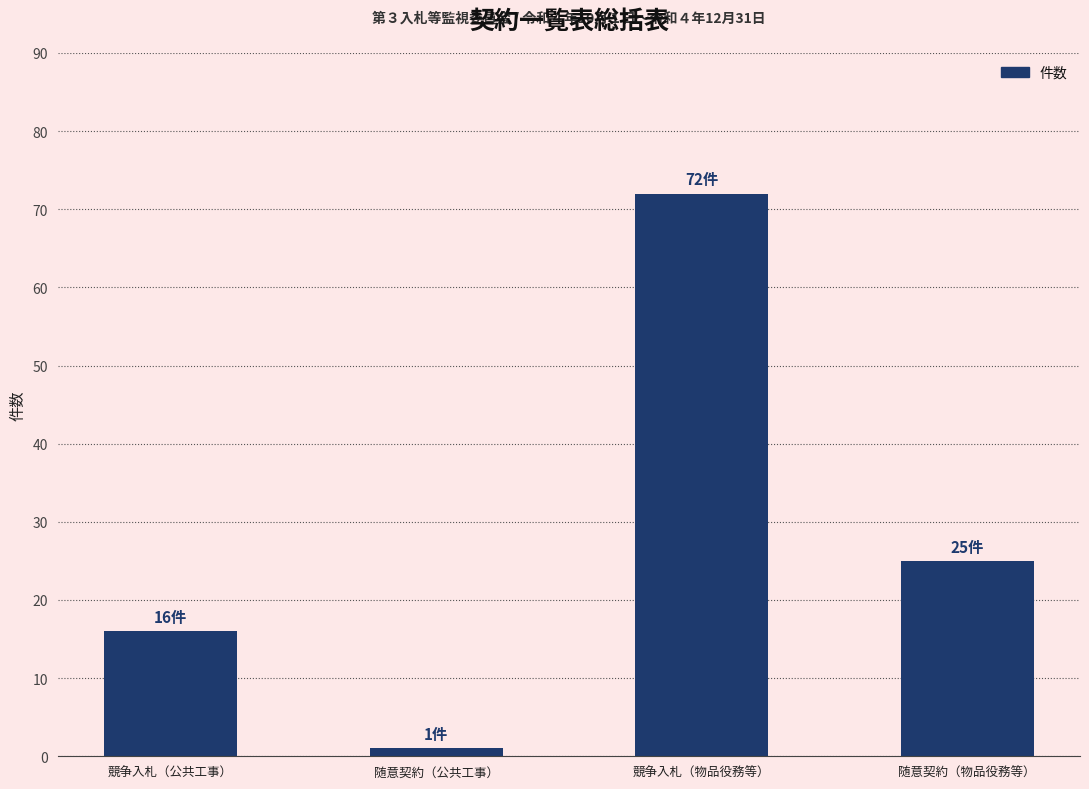

What is the difference between the maximum and minimum values?

71